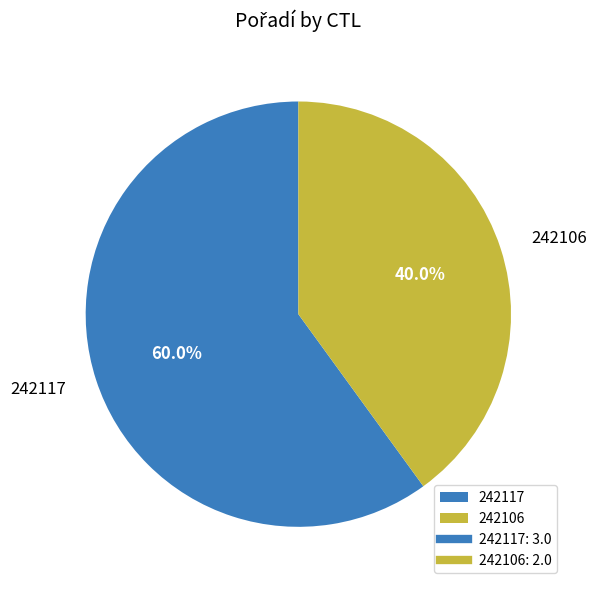

Is it true that 242106 is 50% of the pie?

False